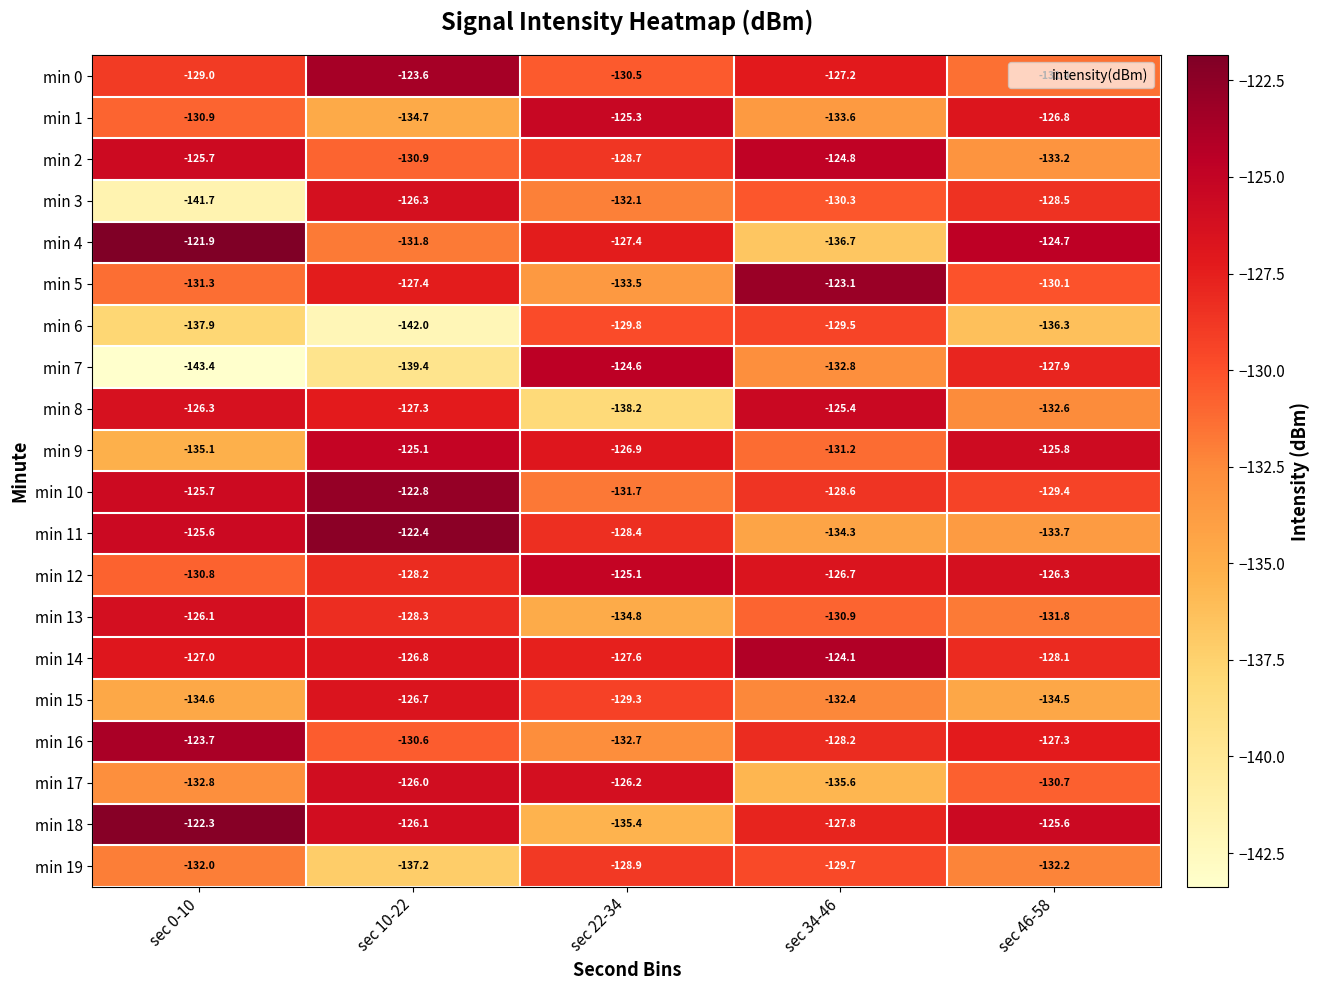

Which series has the largest total across all categories?

min 14